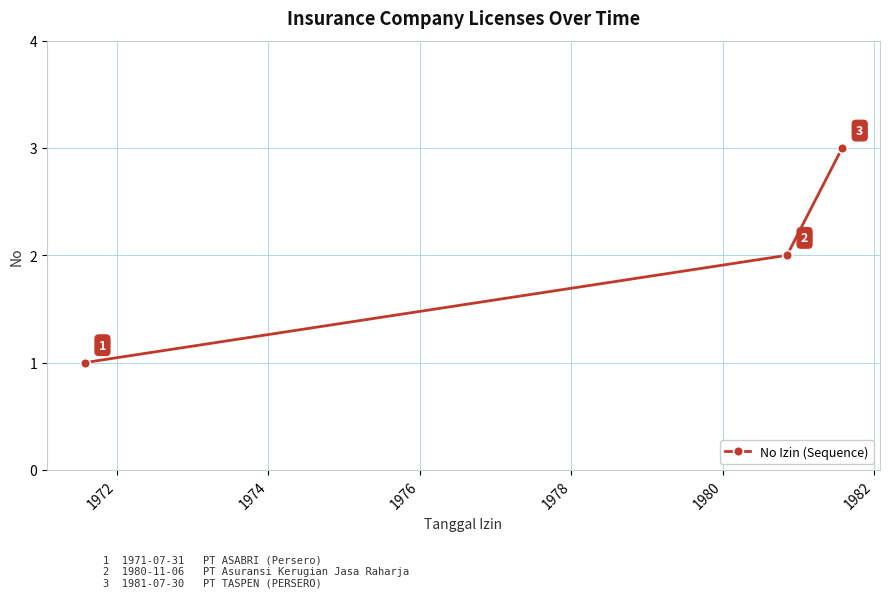

What is the difference between the maximum and minimum values?

2